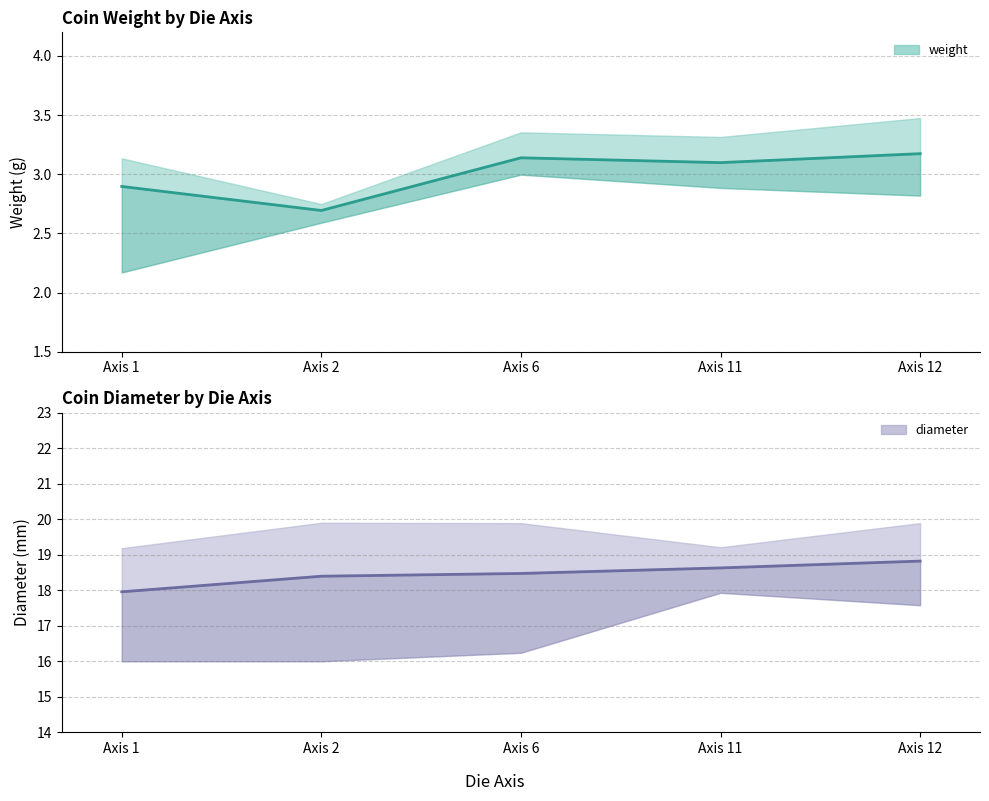

Count the number of data series in this chart.

2